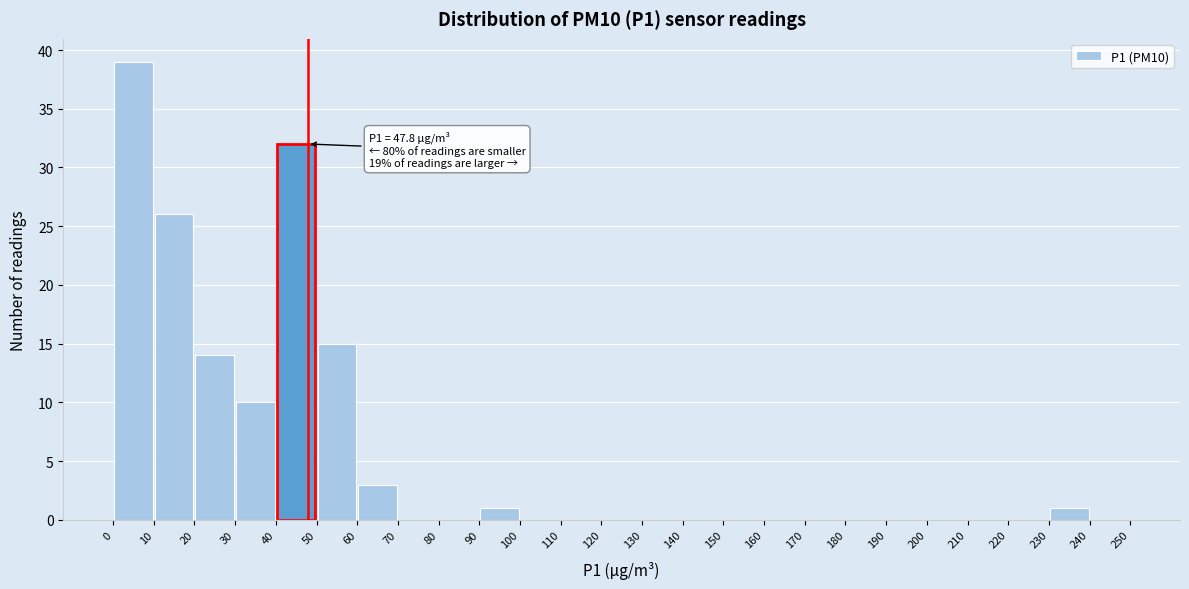

Over which range of the x-axis is the bar tallest?

0 to 10